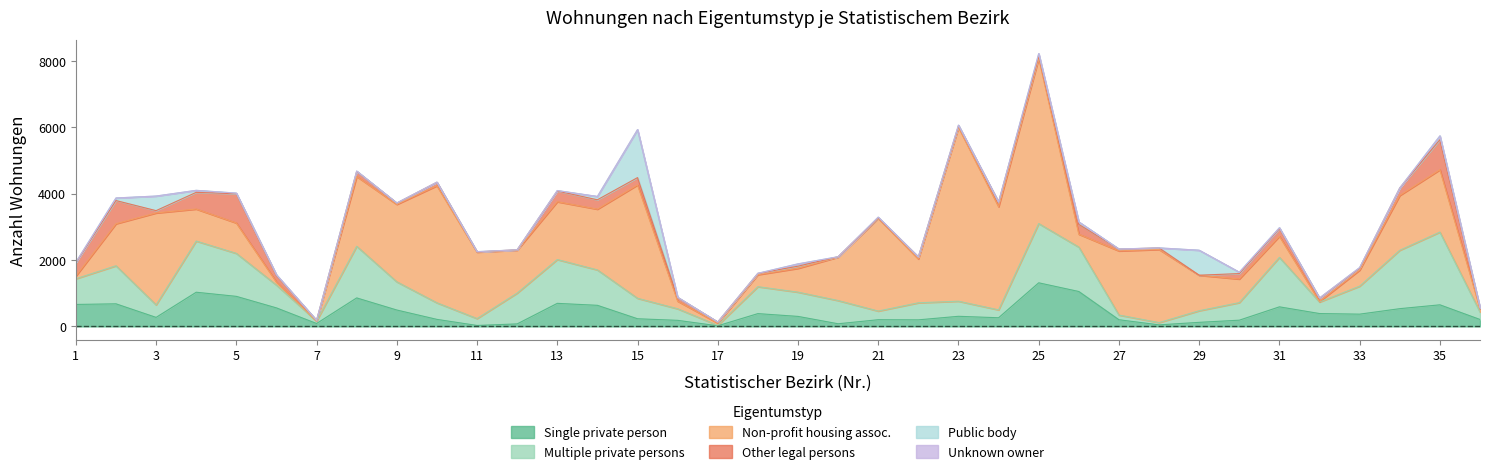

Rank the series at 3 from lowest to highest value.

Unknown owner, Other legal persons, Single private person, Multiple private persons, Public body, Non-profit housing assoc.